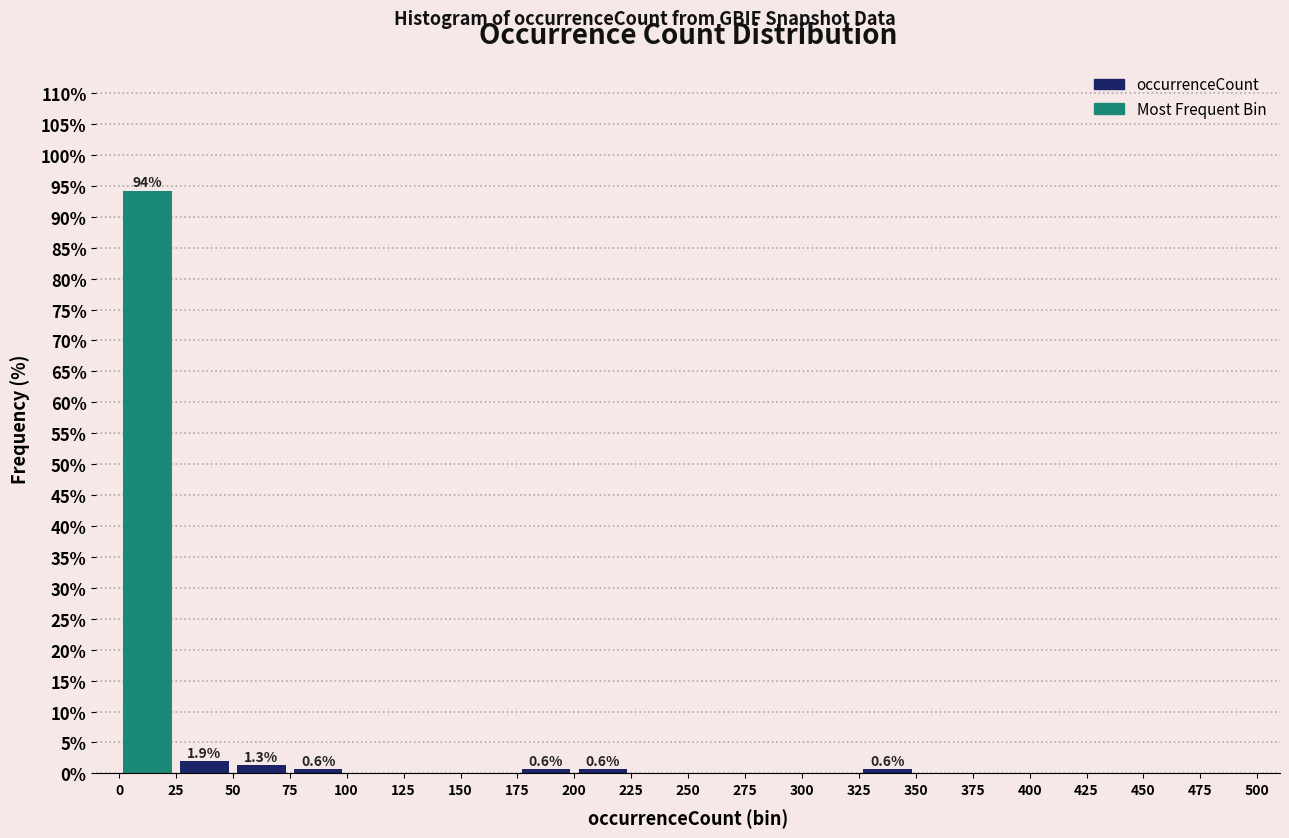

Which range on the x-axis has the tallest bar?

0 to 25